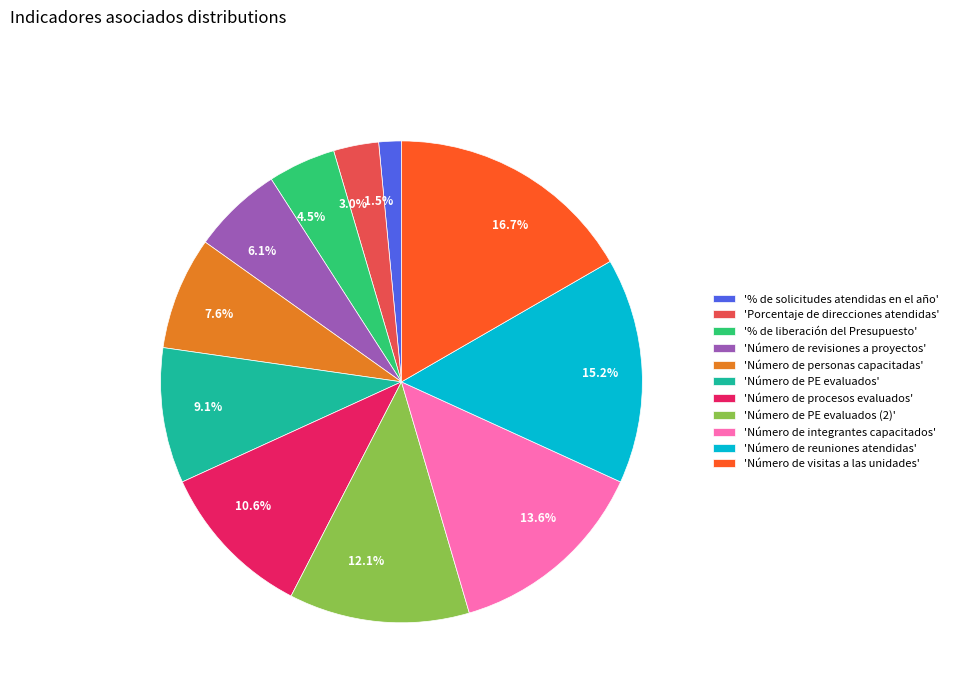

Is there a majority slice in this chart?

No